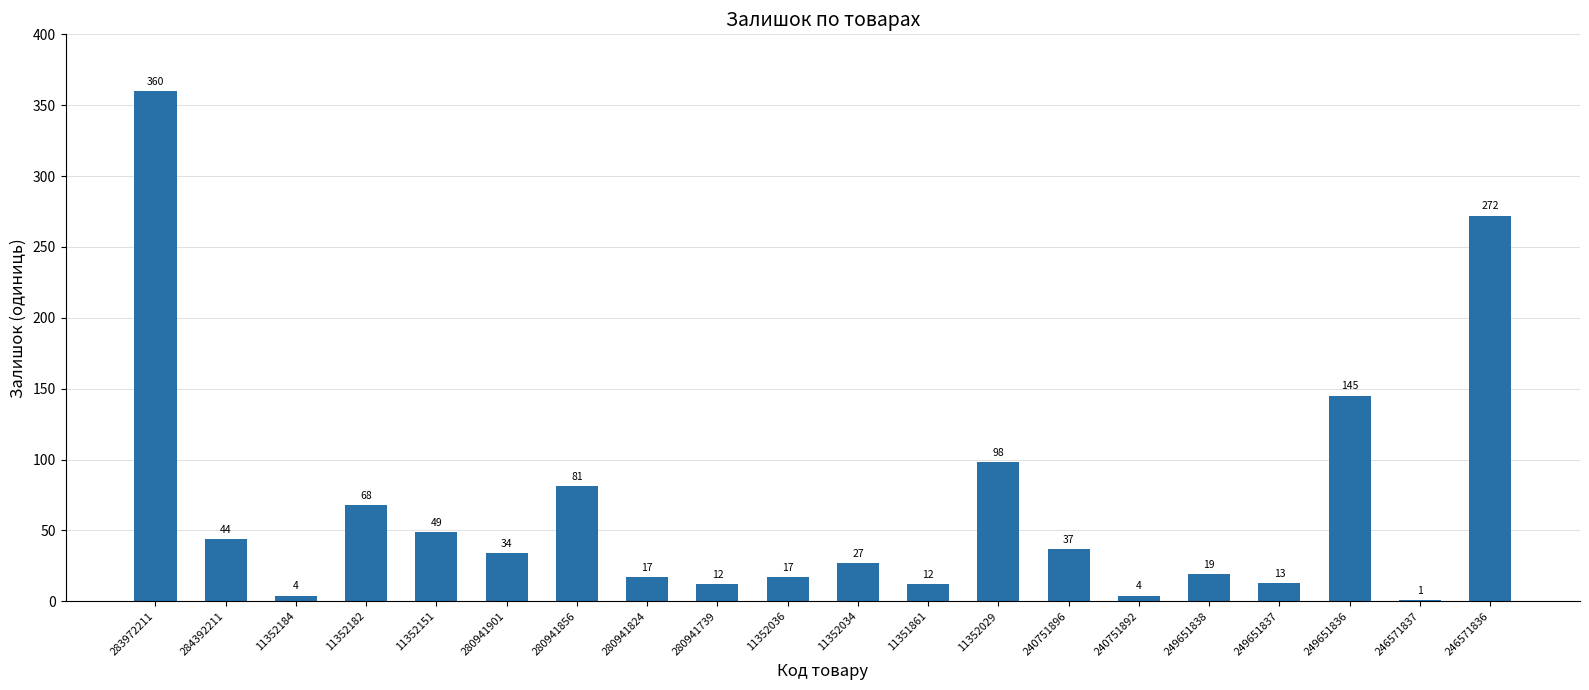

Reading left to right, what are all the values shown in this chart?

283972211=360	284392211=44	11352184=4	11352182=68	11352151=49	280941901=34	280941856=81	280941824=17	280941739=12	11352036=17	11352034=27	11351861=12	11352029=98	240751896=37	240751892=4	249651838=19	249651837=13	249651836=145	246571837=1	246571836=272